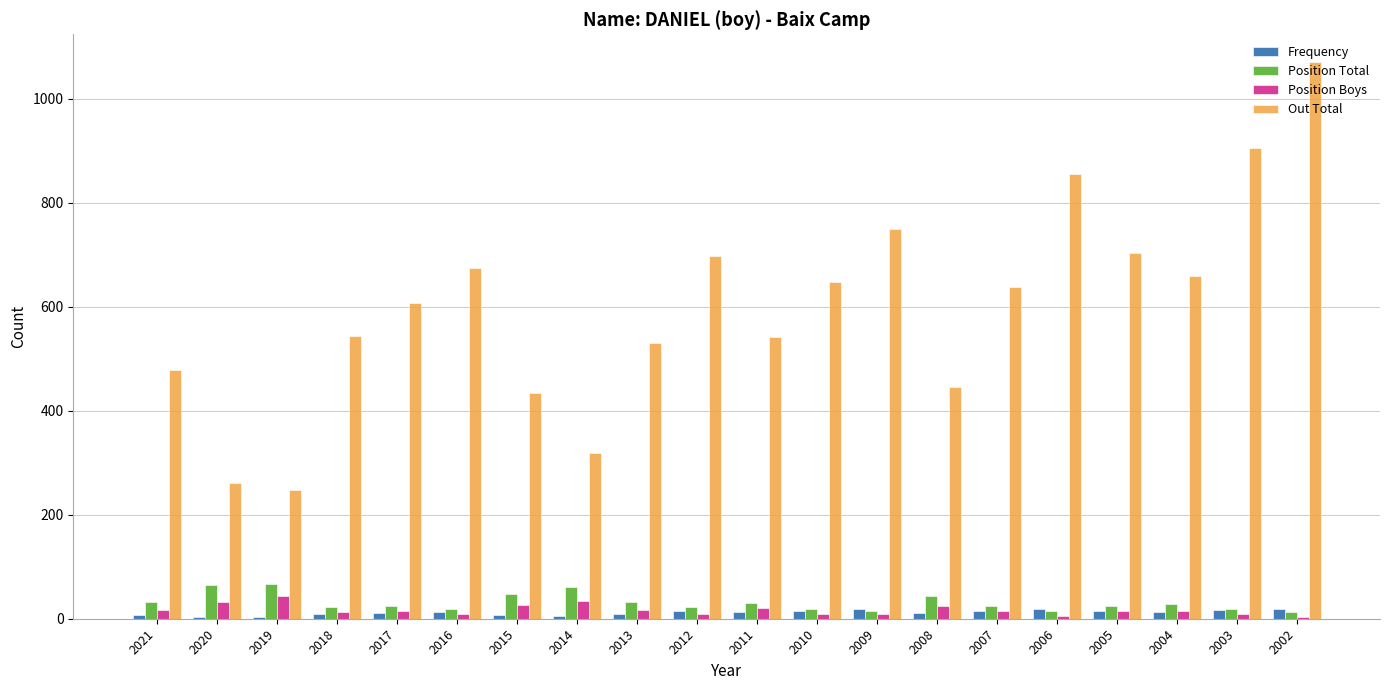

What is the difference between the second highest and minimum values in the Position Total series?

51